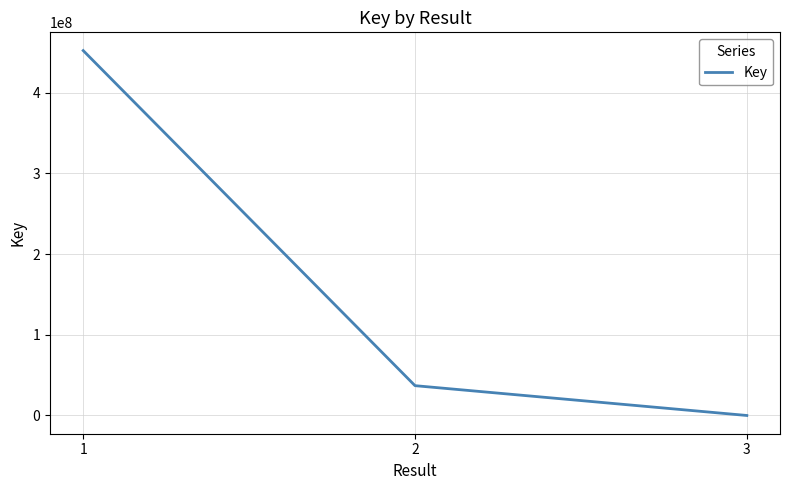

Does the chart display data point markers on the line(s)?

No